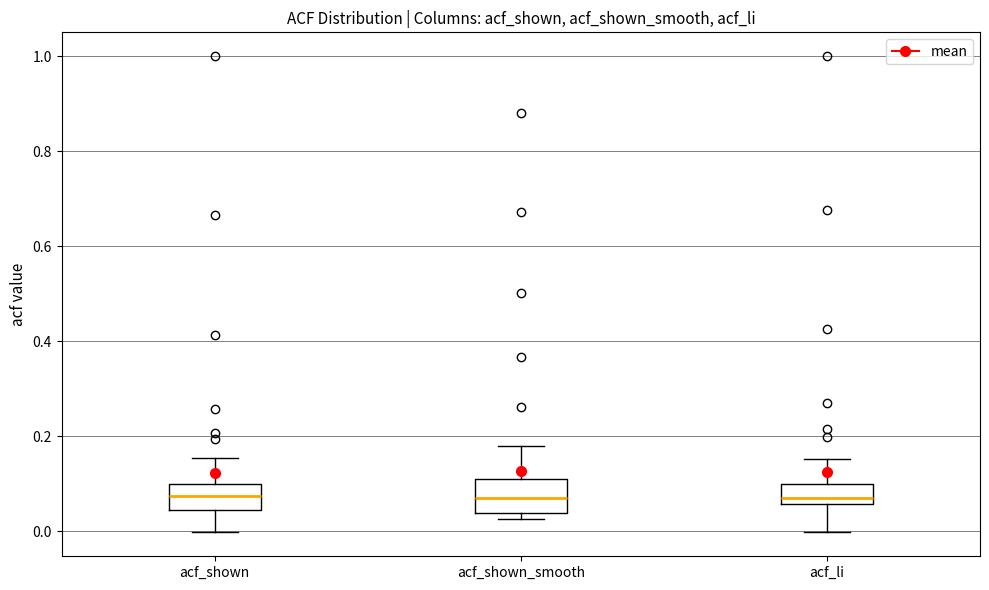

Reading left to right, transcribe this box plot: for each box, give where its median line is, the range the box spans, and where its two whiskers end, as read against the y-axis. The values are not printed on the chart, so give them approximately, as read against the axis.

acf_shown: median 0.08, box 0.04 to 0.10, whiskers 0.00 to 0.16
acf_shown_smooth: median 0.08, box 0.04 to 0.12, whiskers 0.02 to 0.18
acf_li: median 0.06 (just above the box's lower edge), box 0.06 to 0.10, whiskers 0.00 to 0.16